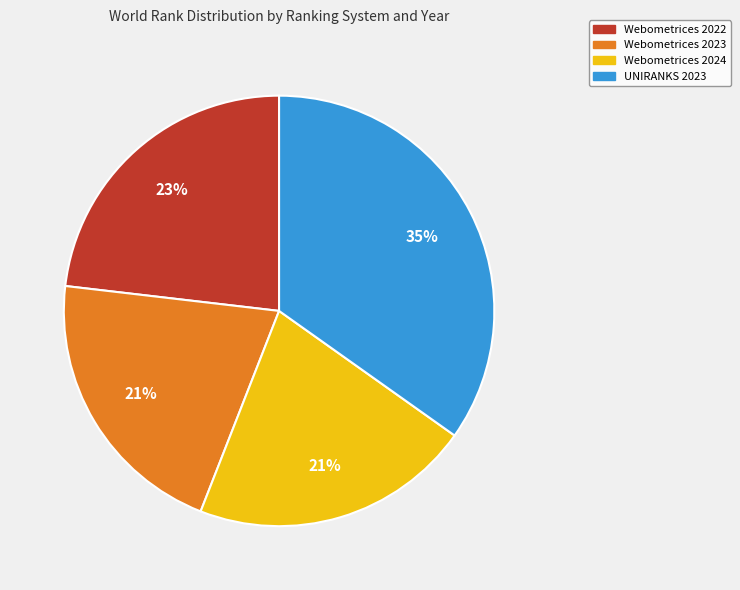

To the nearest percent, what is the difference between the UNIRANKS 2023 and Webometrices 2022 slice percentages?

12%